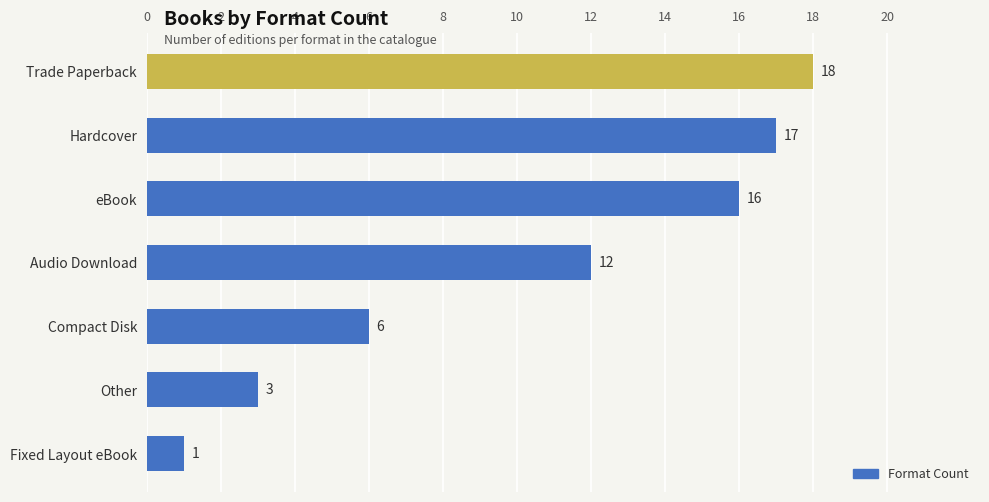

Are the bars grouped side by side (vs. stacked)?

No